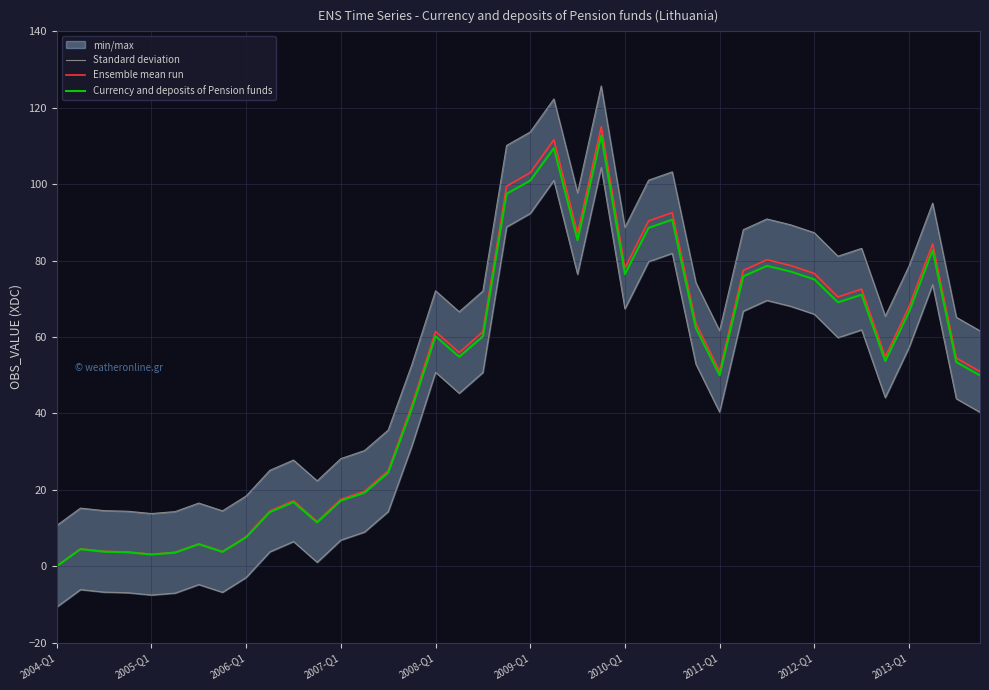

What is the value of the Standard deviation point at the 33rd from the left?

66.0